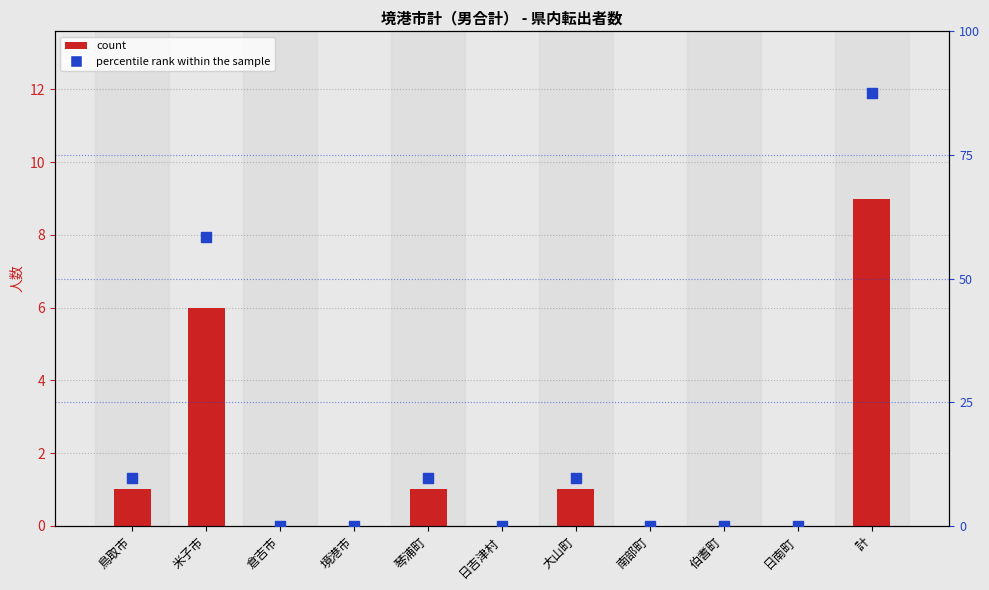

Which series contains the lowest Y value?

計